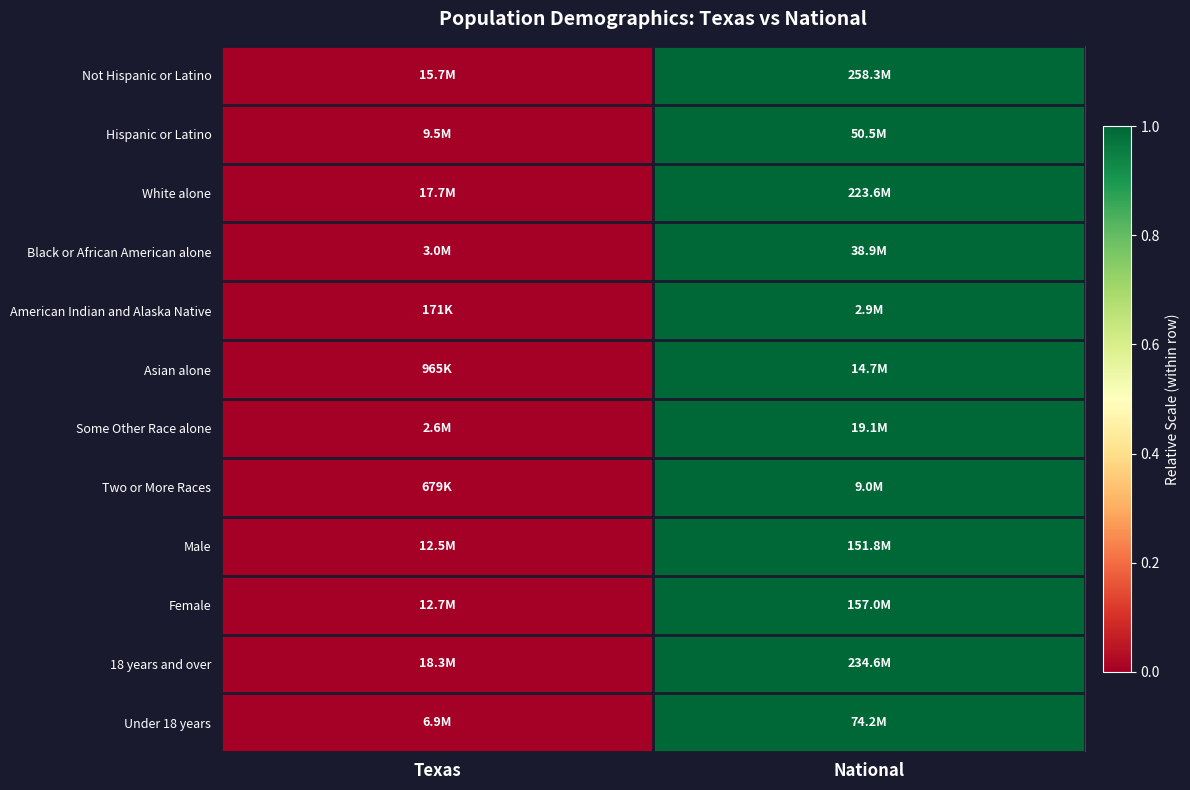

Which series changed the most between Texas and National?

Not Hispanic or Latino